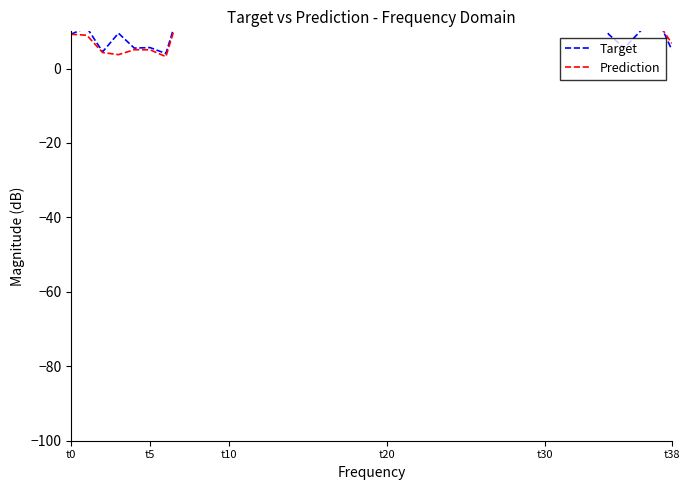

What is the average value of the Target series?

27.6